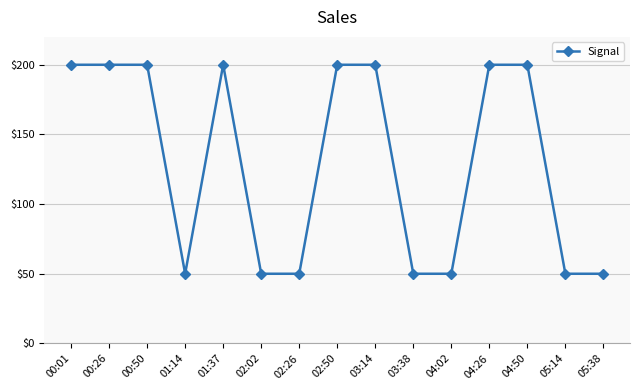

What position from the right is 02:02?

10